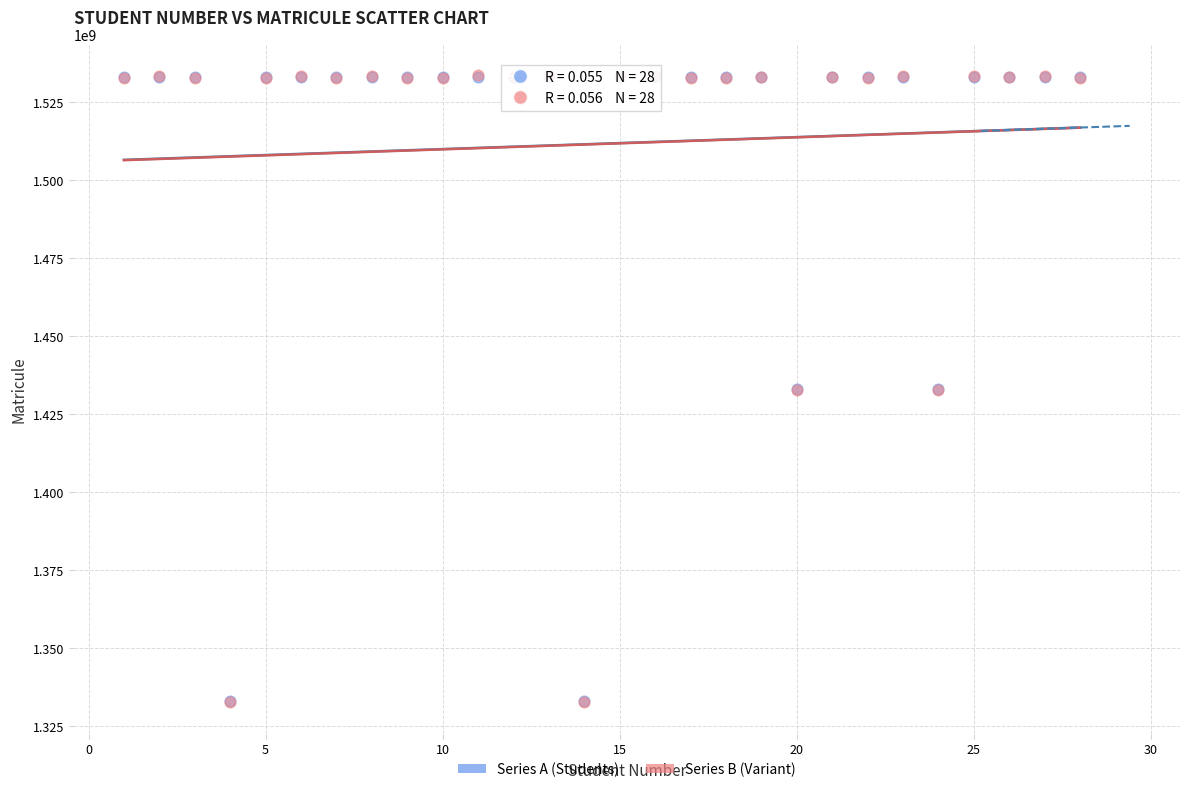

What are all the series names shown in the legend?

Series A (Students), Series B (Variant)